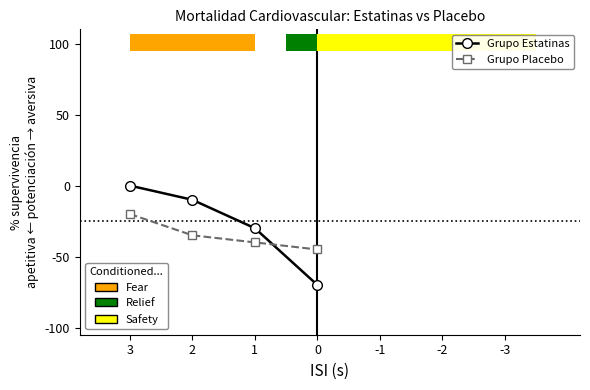

Which has a higher value, 3 or 1?

3